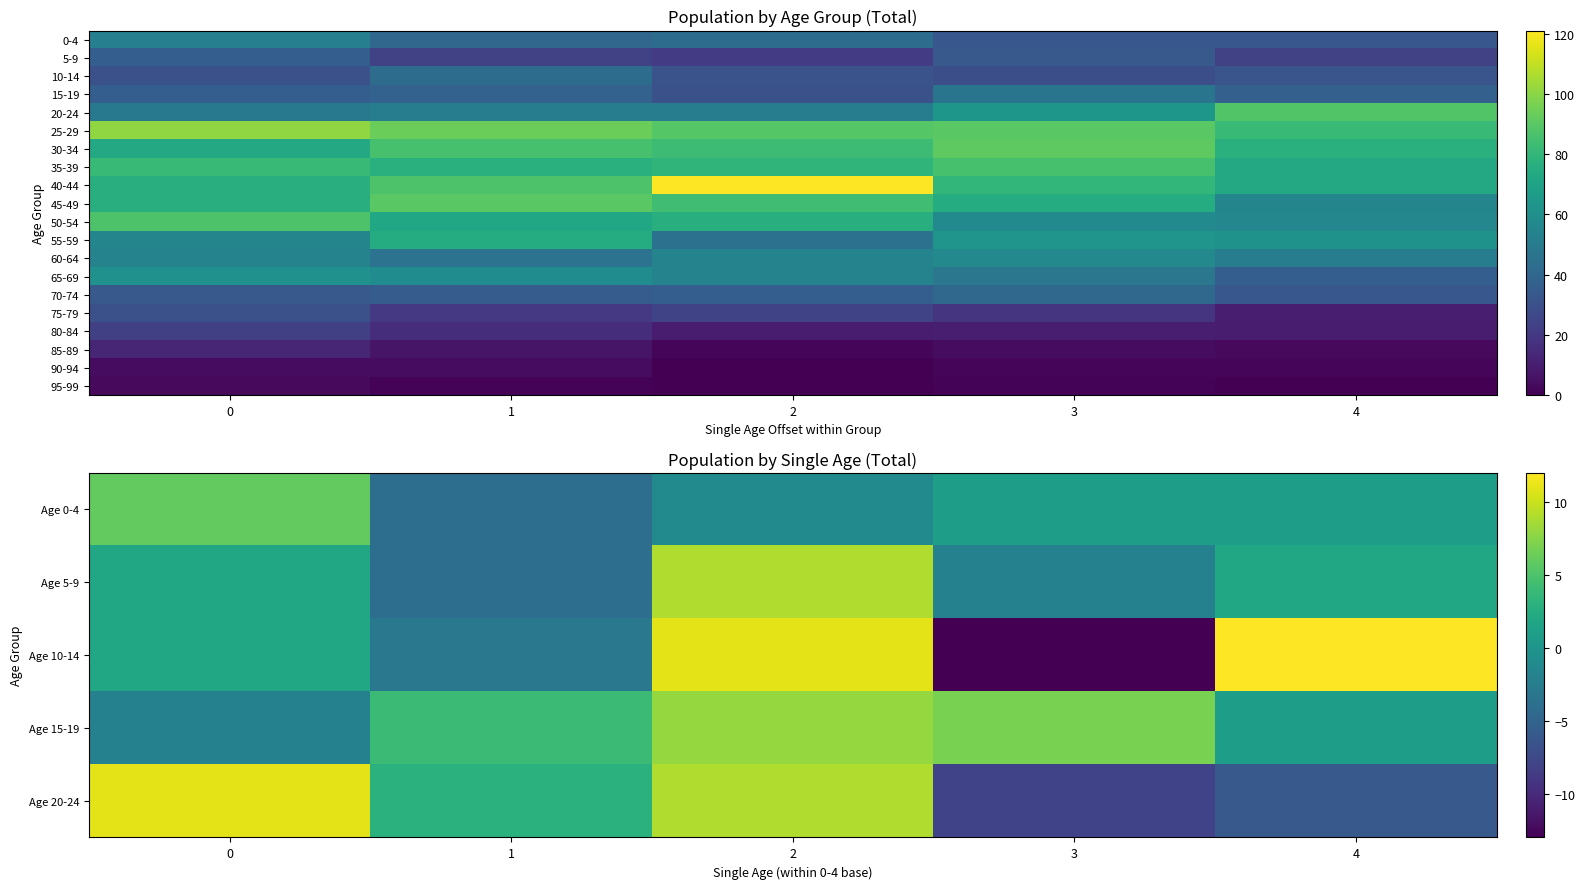

Is it true that 75-79 equals 25 at 2?

True